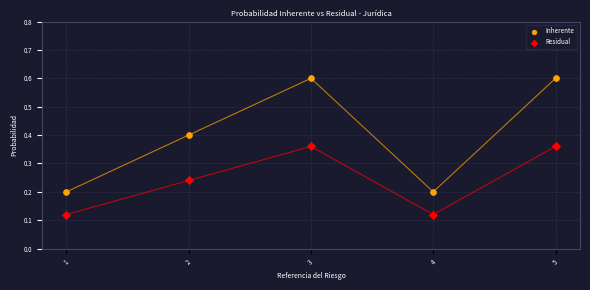

Which series reaches the maximum Y coordinate?

Inherente